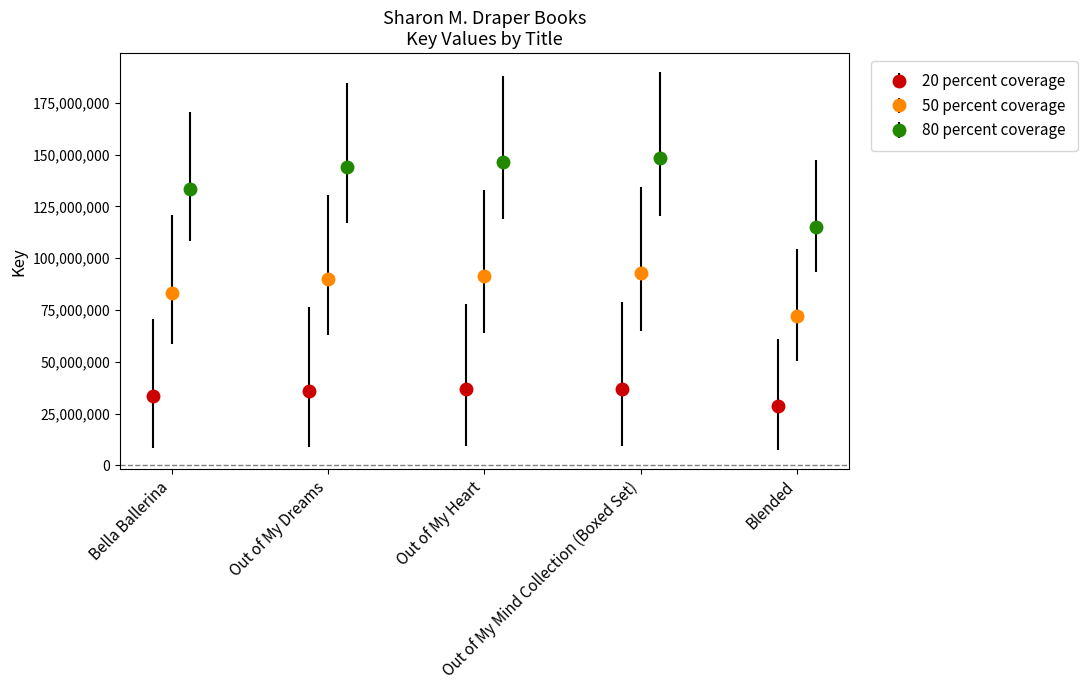

What is the sum of all values?

171847154.6